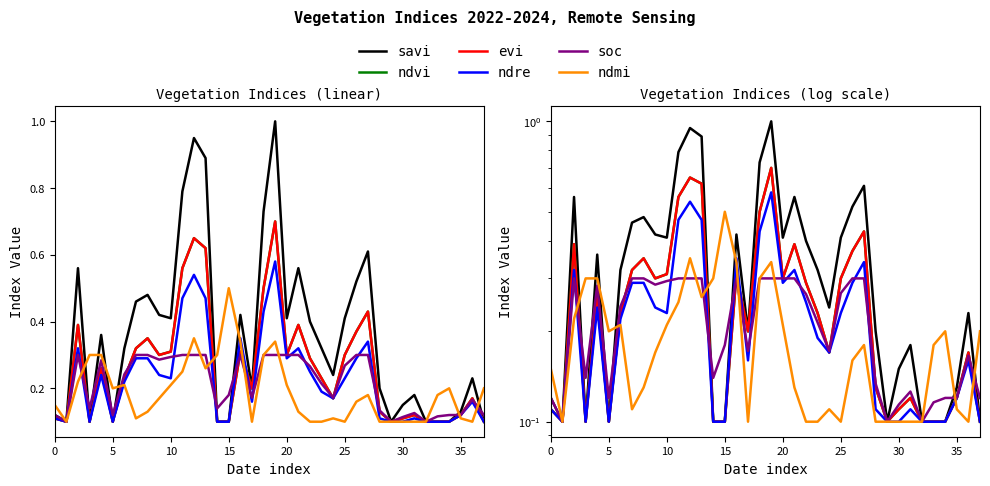

What is the minimum value for savi?

0.1